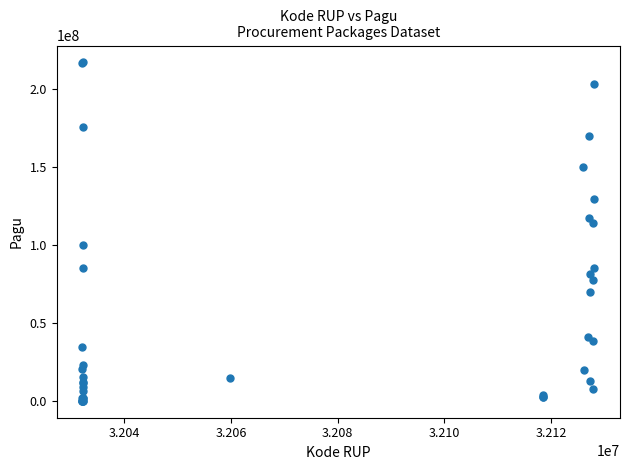

What Y value in the scatter plot is closest to 108830000?

114296000